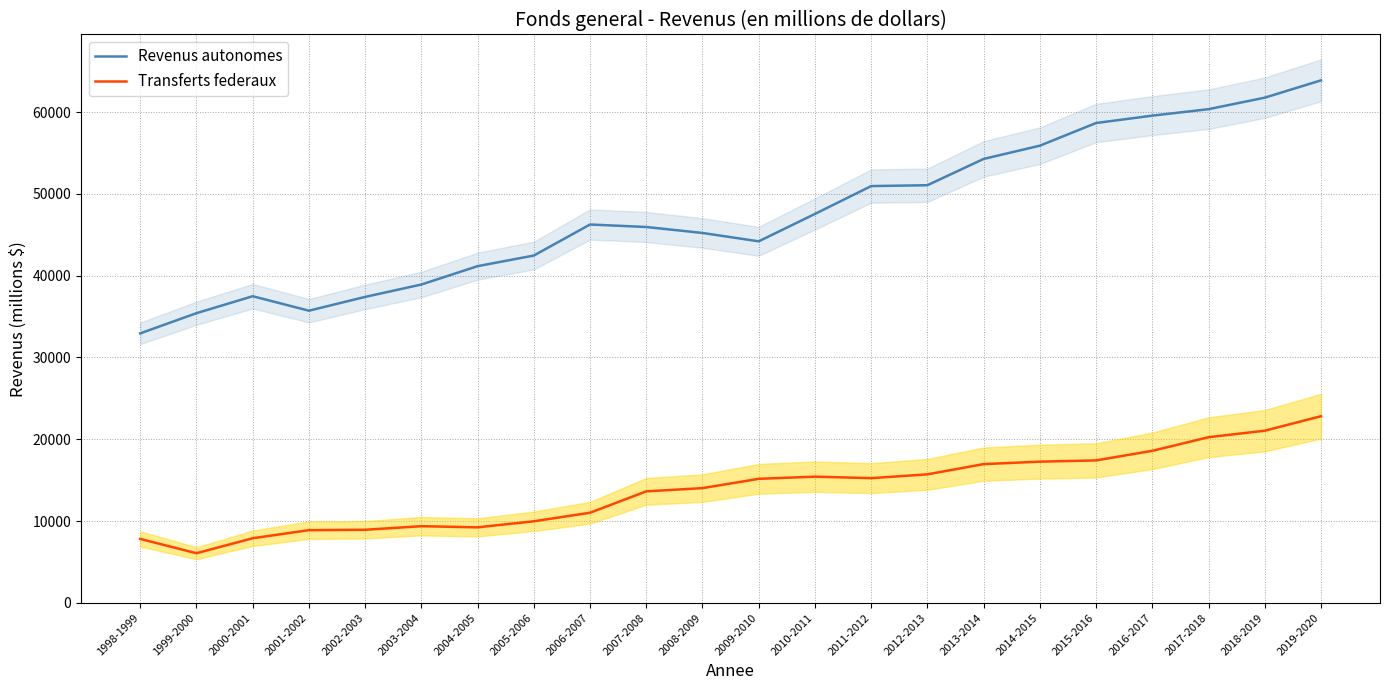

How many interior local valleys does the Revenus autonomes series have?

2